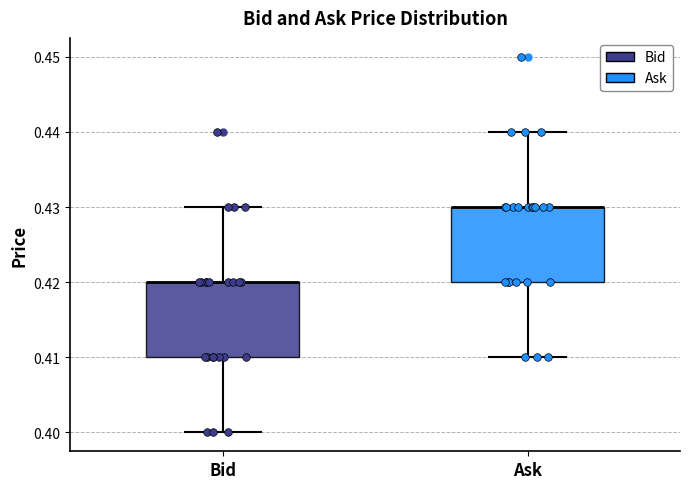

Reading left to right, transcribe this box plot: for each box, give where its median line is, the range the box spans, and where its two whiskers end, as read against the y-axis. The values are not printed on the chart, so give them approximately, as read against the axis.

Bid: median 0.42 (drawn on the box's upper edge), box 0.41 to 0.42, whiskers 0.40 to 0.43
Ask: median 0.43 (drawn on the box's upper edge), box 0.42 to 0.43, whiskers 0.41 to 0.44